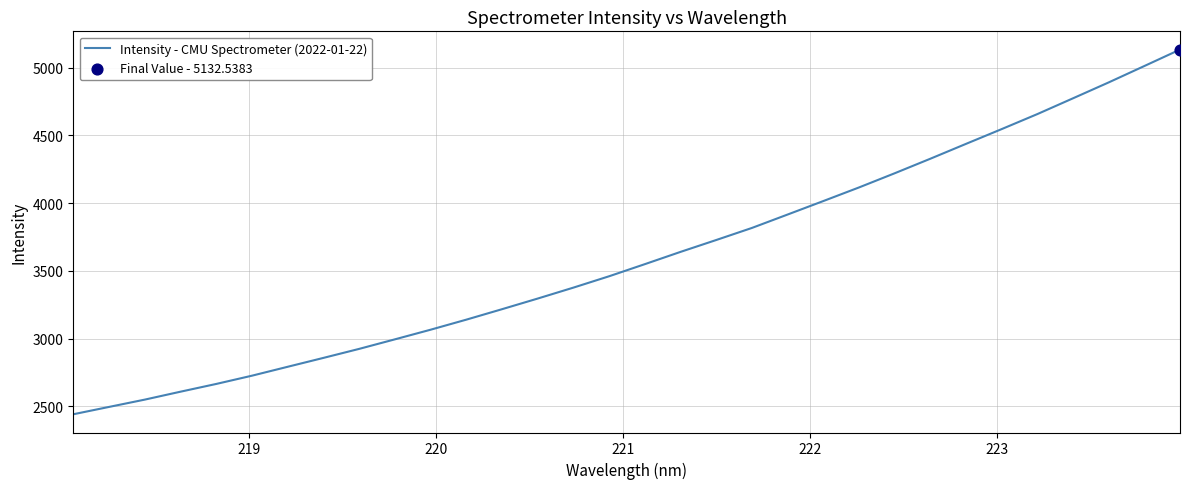

What is the smallest value displayed?

2442.2